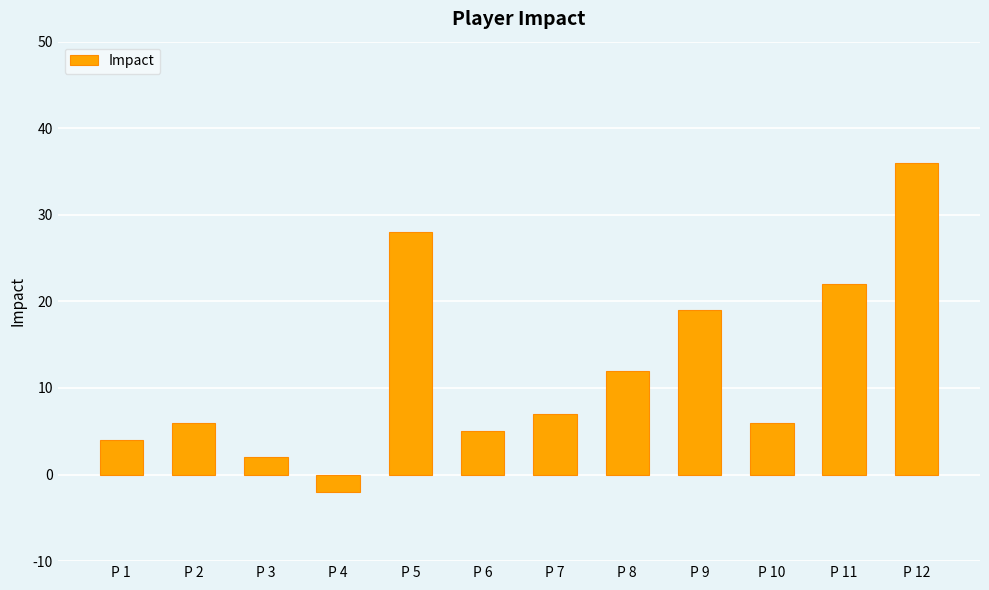

Does the chart contain any negative values?

Yes